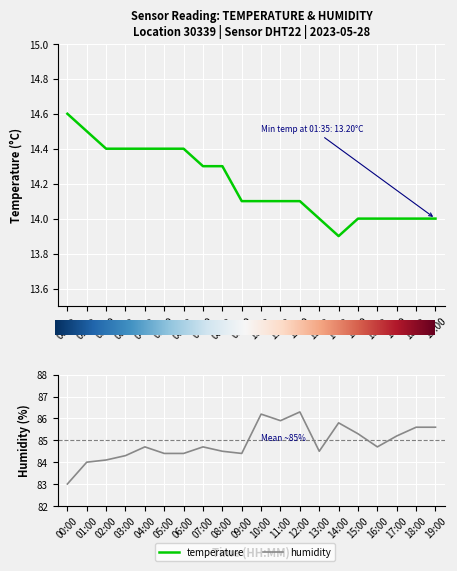

What is the lowest value of the temperature series?

13.9